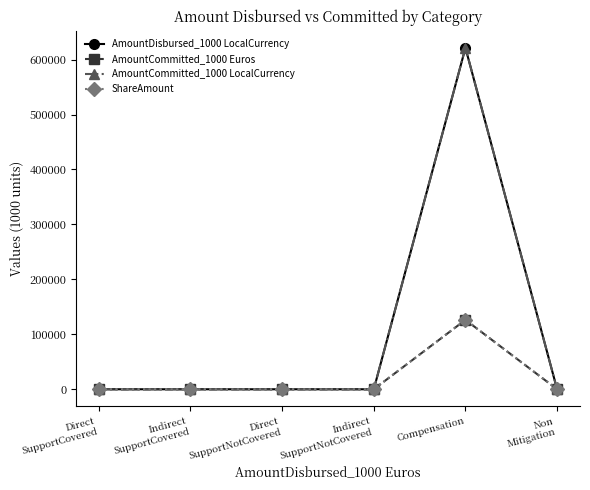

At which label is ShareAmount closest to 63149?

Direct
SupportCovered